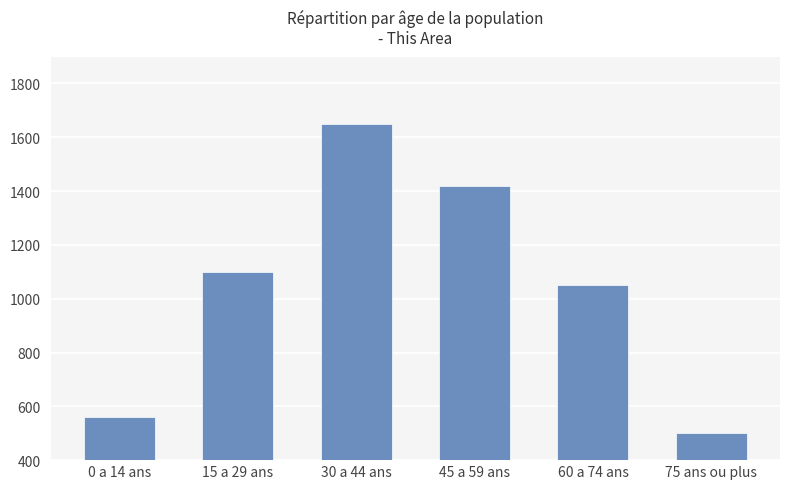

How many categories are shown in the chart?

6